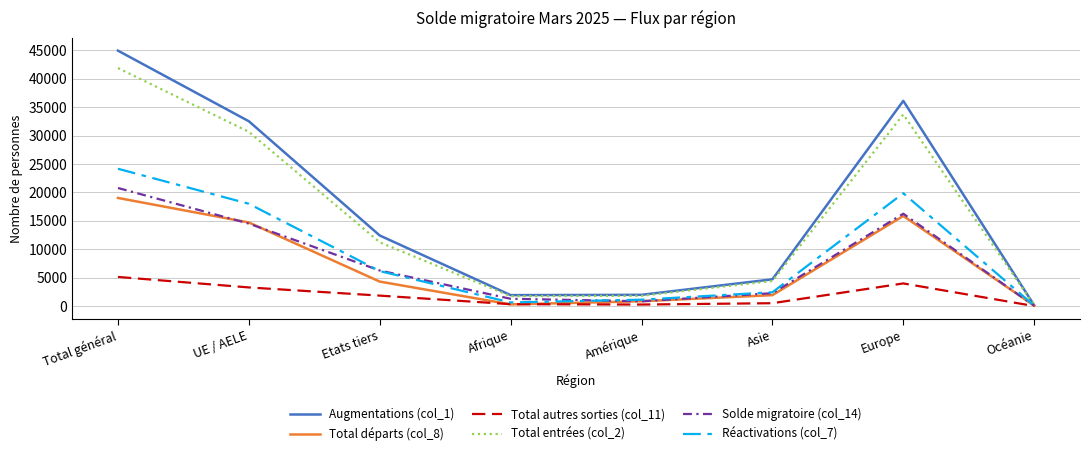

What is the maximum value shown in the chart?

44940